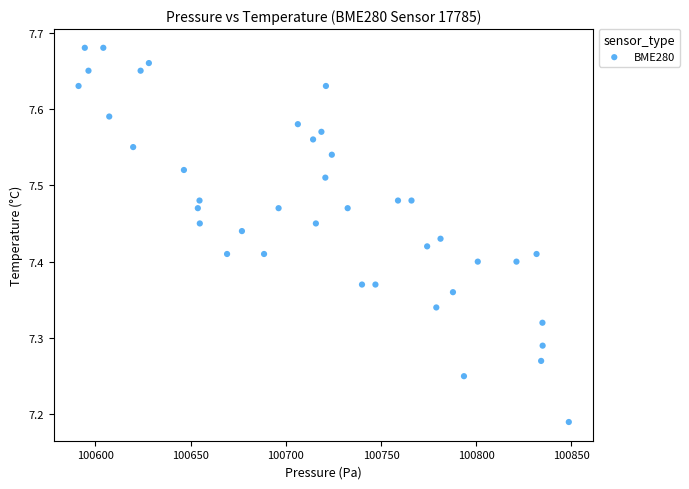

What is the range of Y values (max minus min)?

0.5